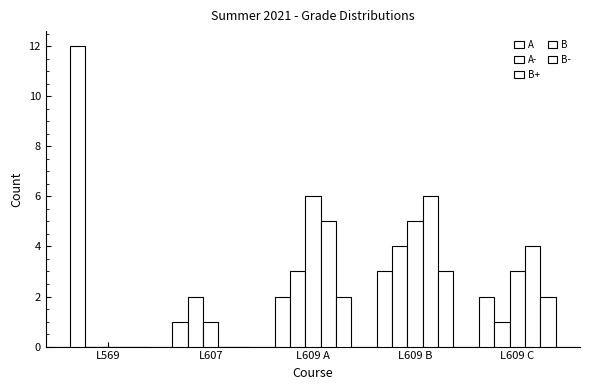

Rank the categories by A- value from lowest to highest.

L569, L609 C, L607, L609 A, L609 B